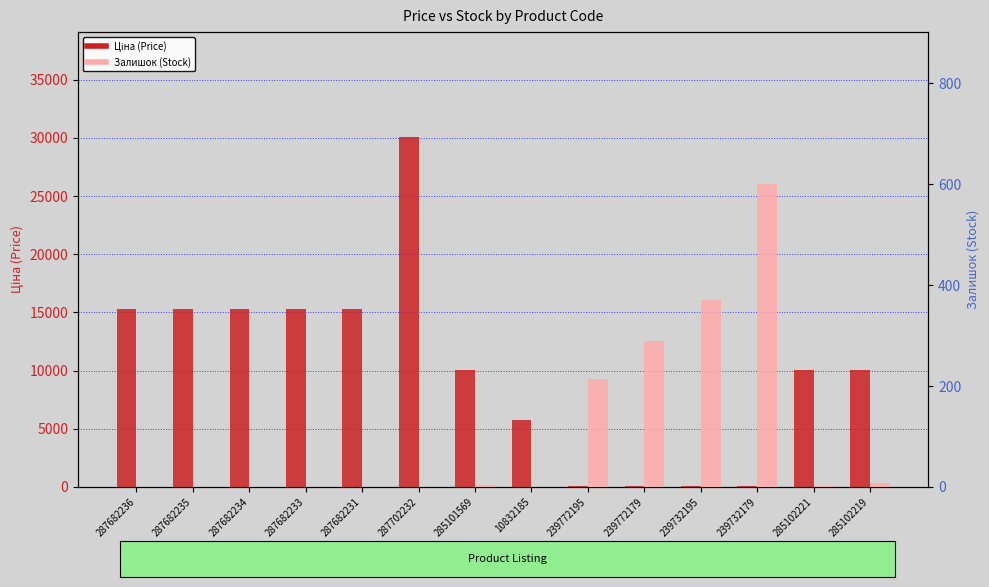

What position from the left is 285102219?

14